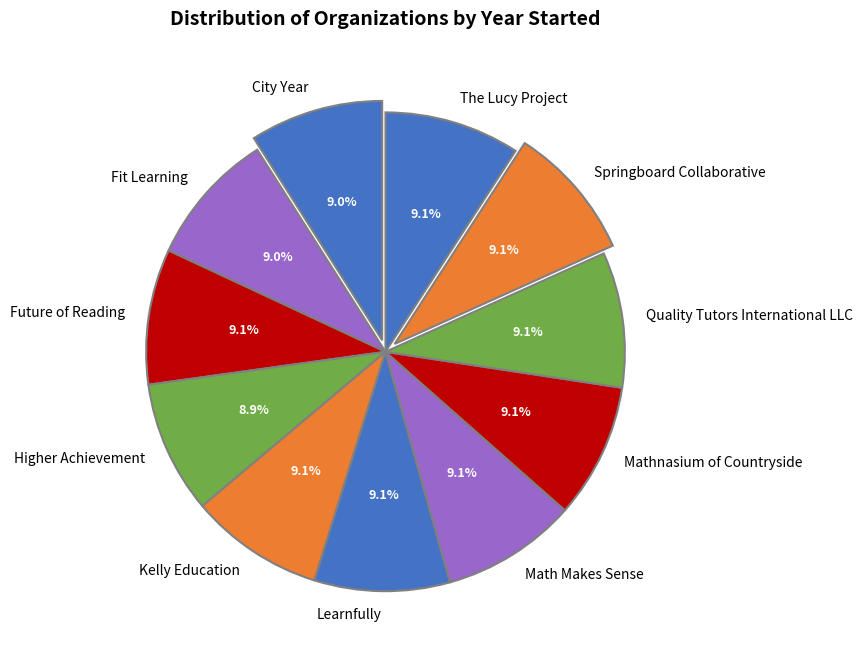

Combined, do The Lucy Project and Quality Tutors International LLC account for over 50%?

No